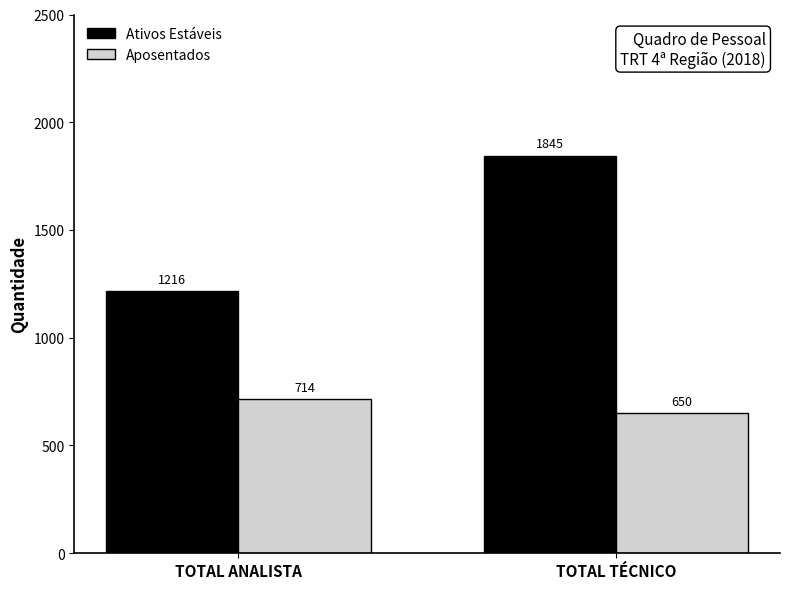

What is the difference between the Ativos Estáveis values at TOTAL TÉCNICO and TOTAL ANALISTA?

629